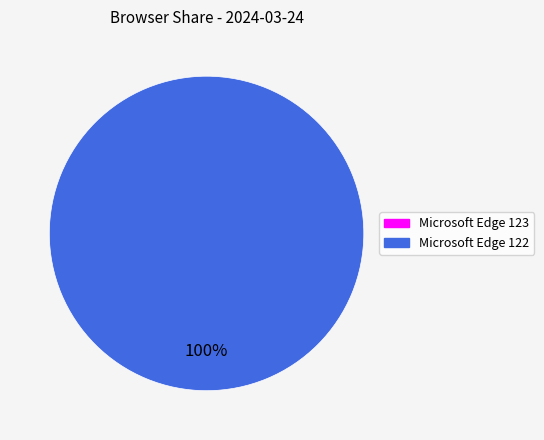

Does Microsoft Edge 122 represent more than half of the total?

Yes